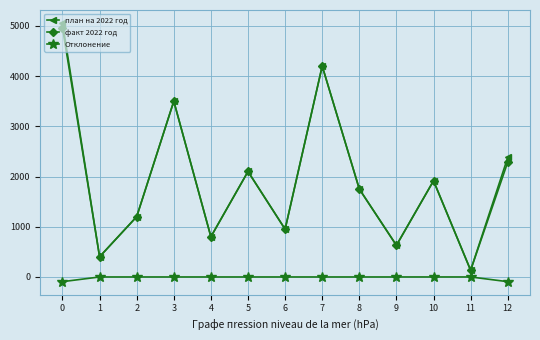

What is the minimum value for план на 2022 год?

133.1